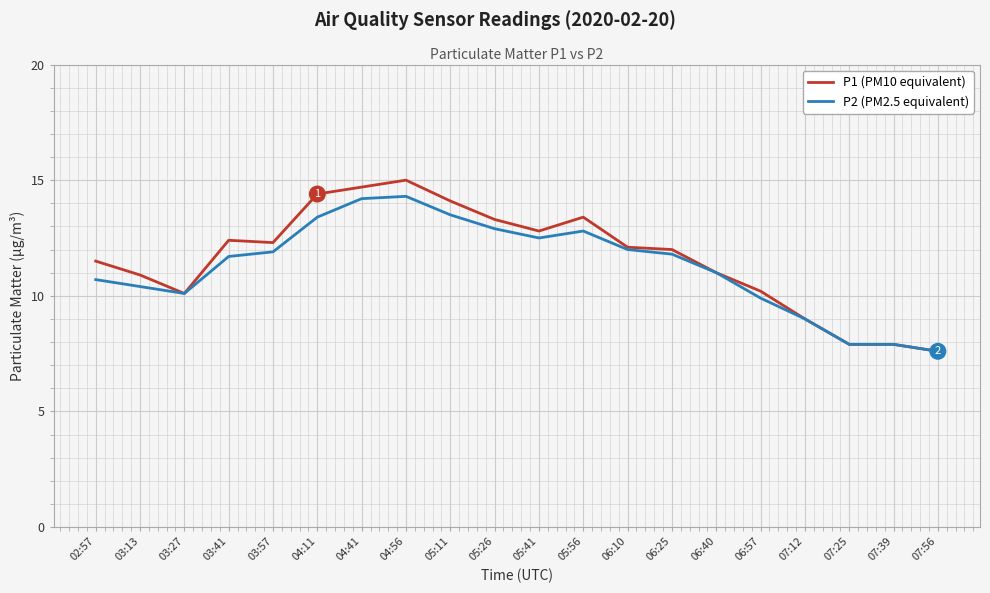

What is the spread (max minus min) of values at 05:56?

0.6